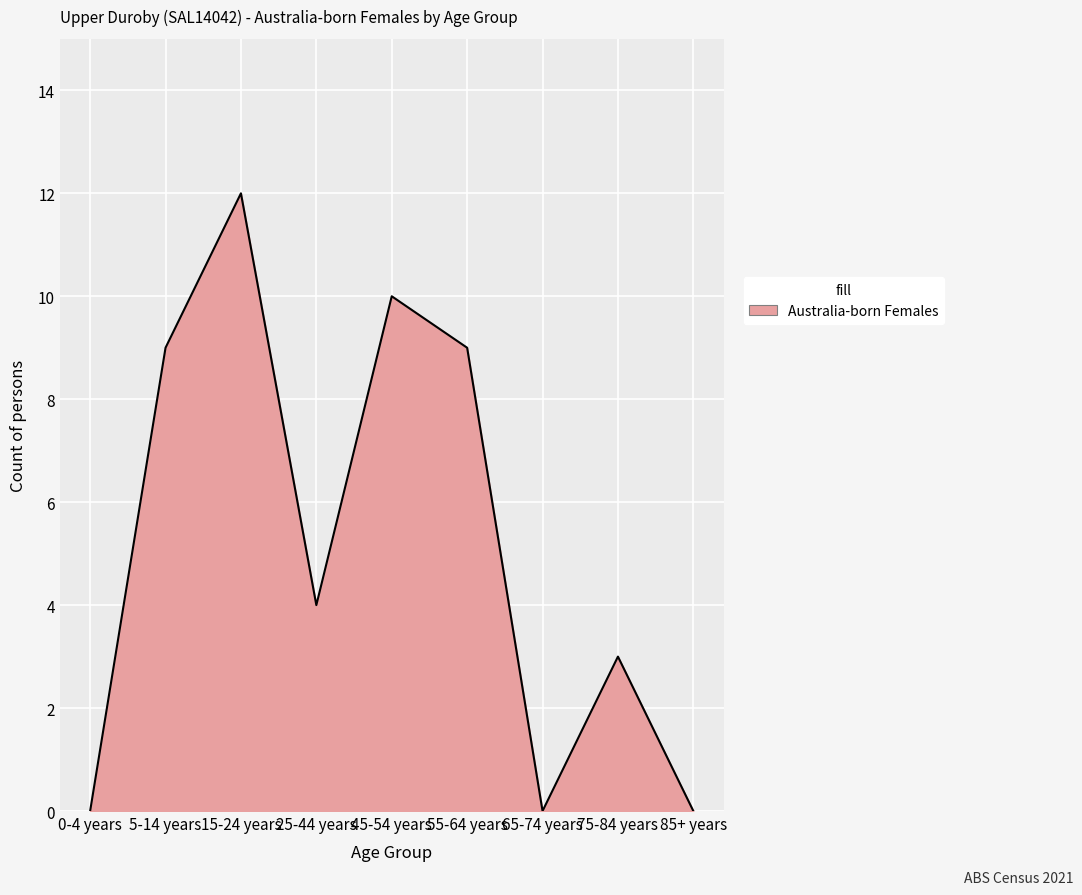

How many lines are shown in the chart?

1